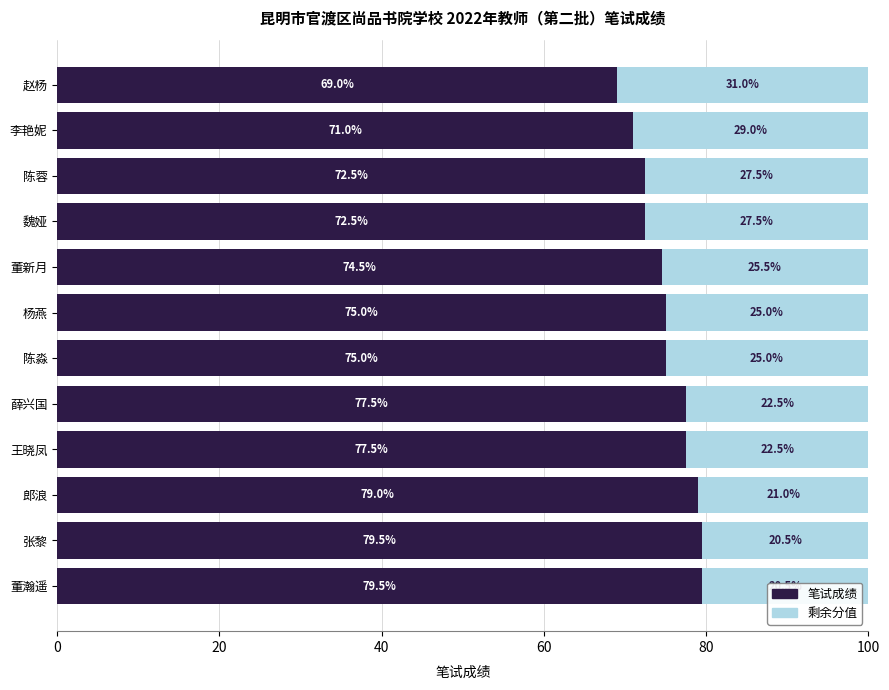

The value of 笔试成绩 at 郎浪 is 79.0. True or false?

True